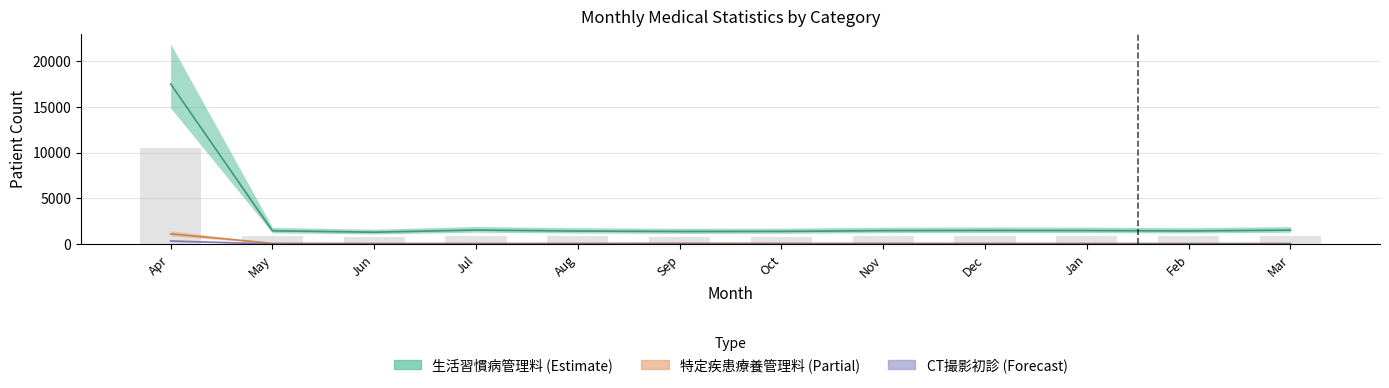

Where is CT撮影(初診) nearest to the value 185?

Feb